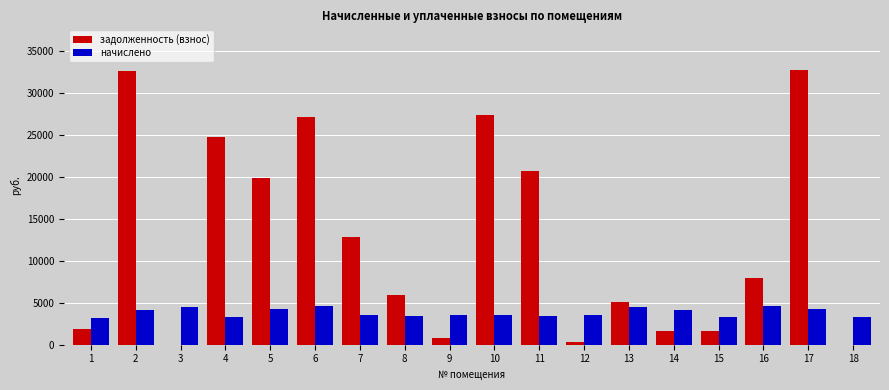

Is the value of начислено at 2 greater than the value of задолженность (взнос) at 2?

No